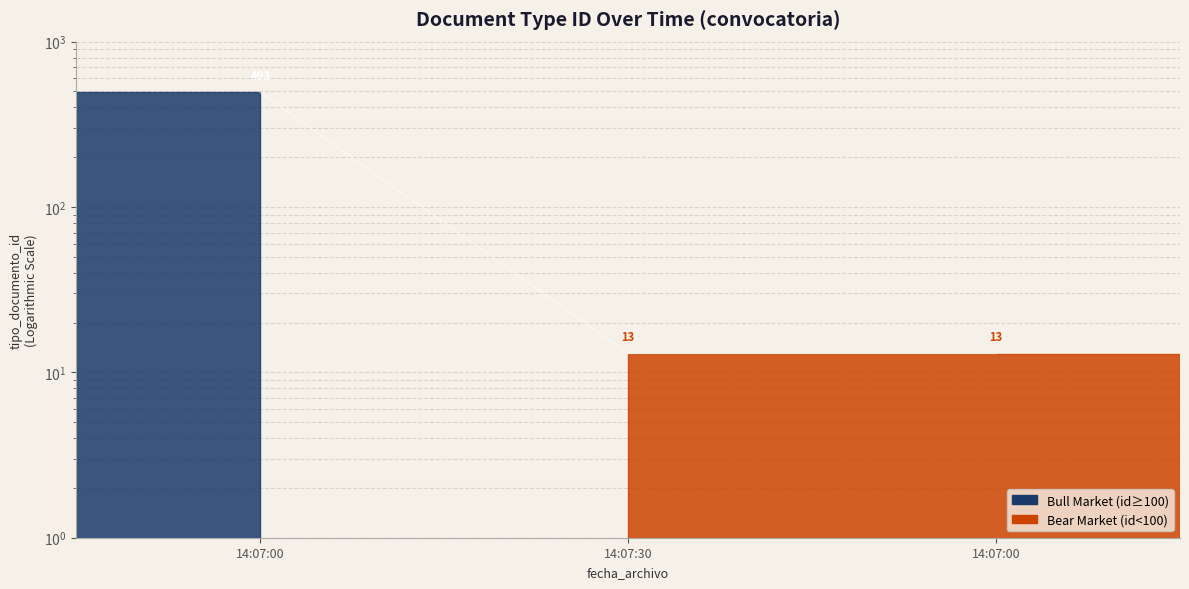

List the labels in order of value, smallest first.

14:07:30, 14:07:00, 14:07:00